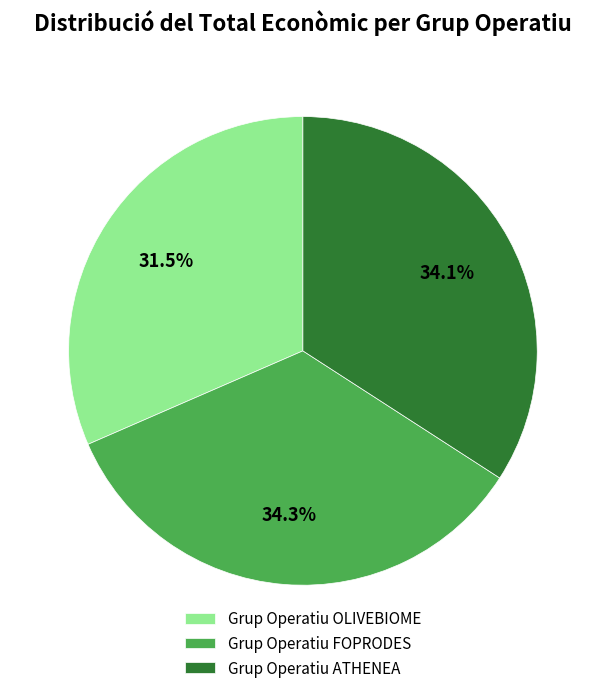

Is it true that Grup Operatiu ATHENEA is 34% of the pie?

True